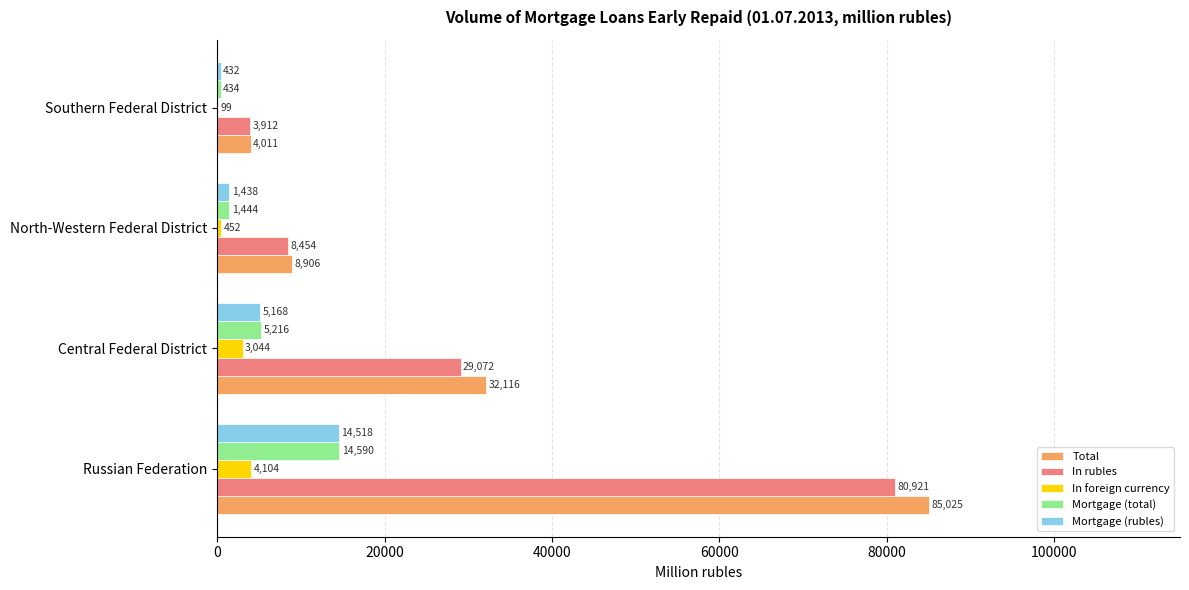

Where is In foreign currency nearest to the value 2101?

Central Federal District